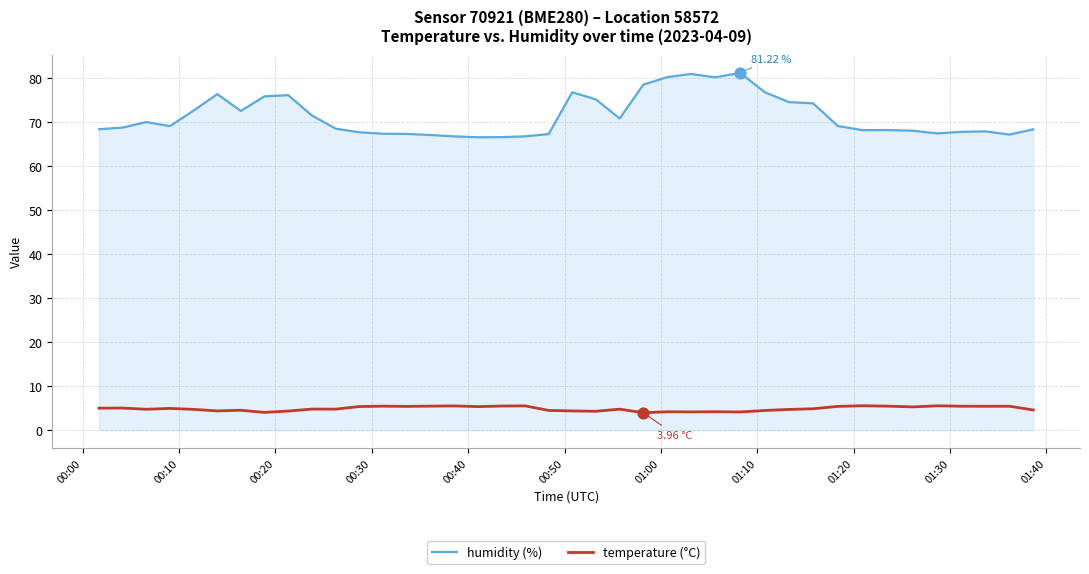

Which series has the largest total across all categories?

humidity (%)